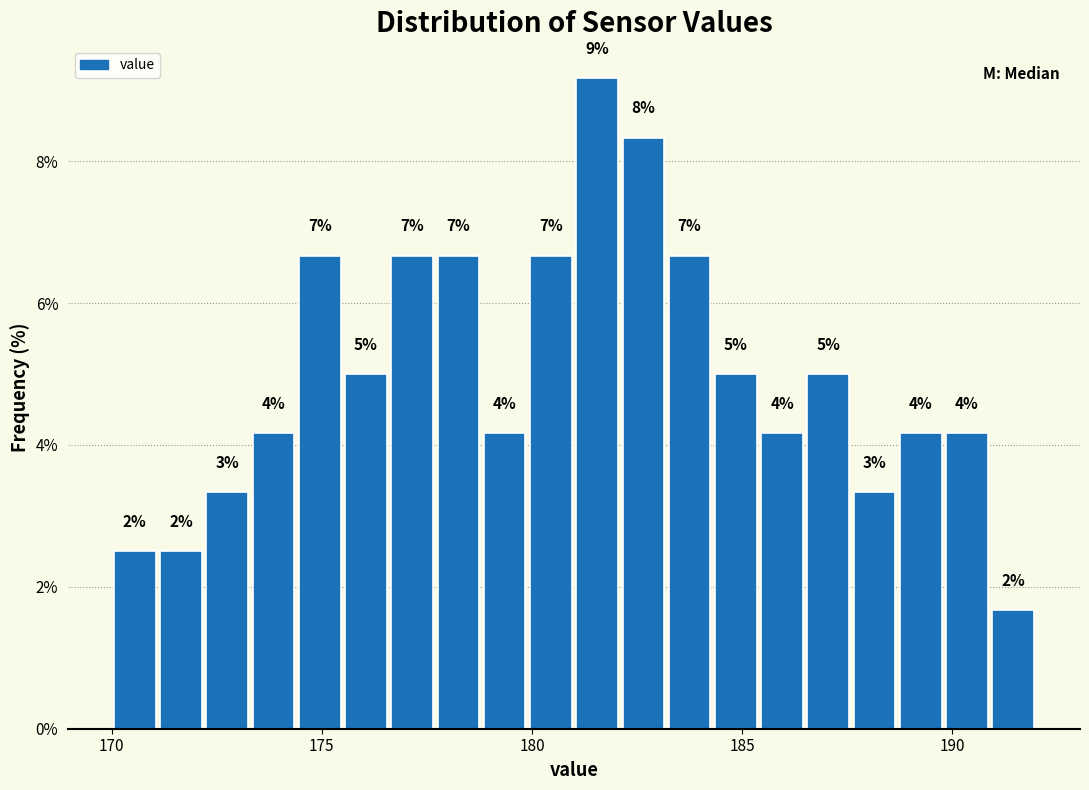

Read against the x-axis, roughly where is the centre of the tallest bar?

181.5